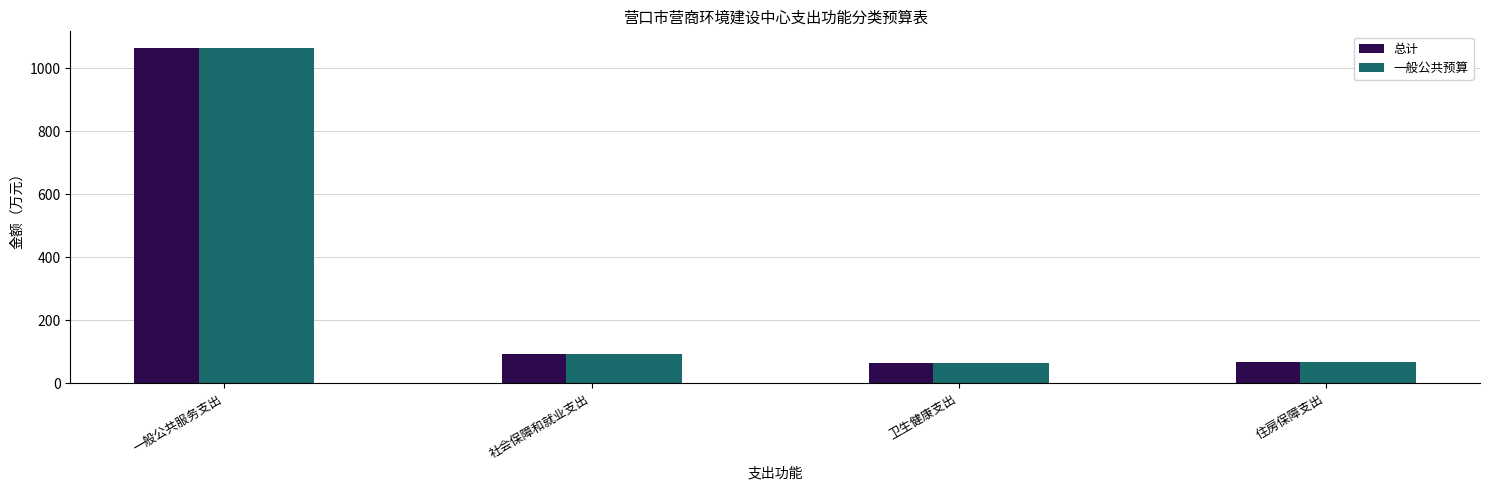

Are the bars horizontal?

No